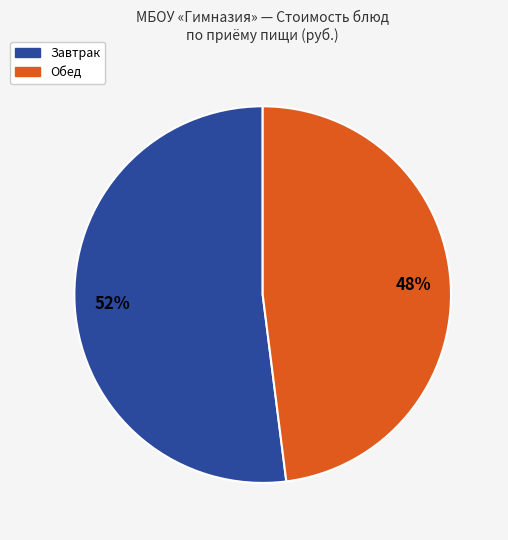

Is there any slice that represents more than half of the pie?

Yes